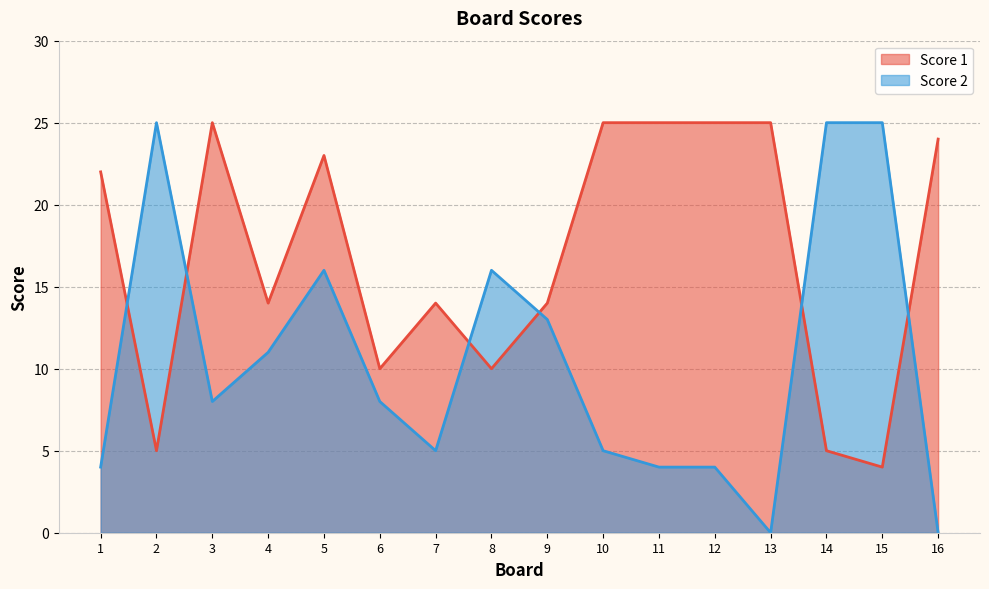

Which series has the largest total across all categories?

Score 1